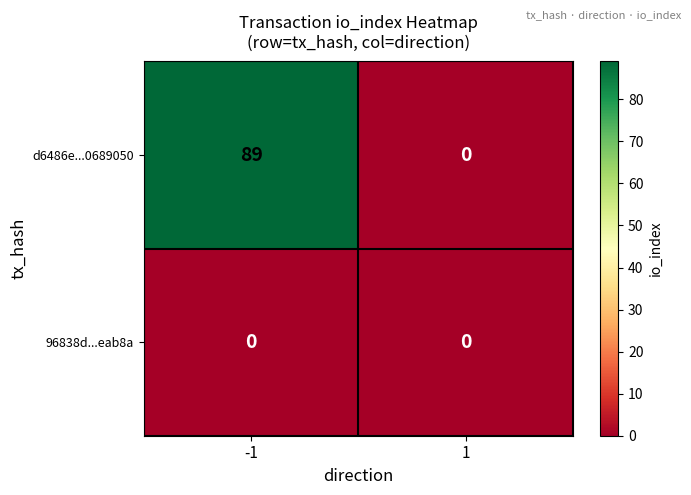

What is the difference between the d6486e...0689050 values at -1 and 1?

89